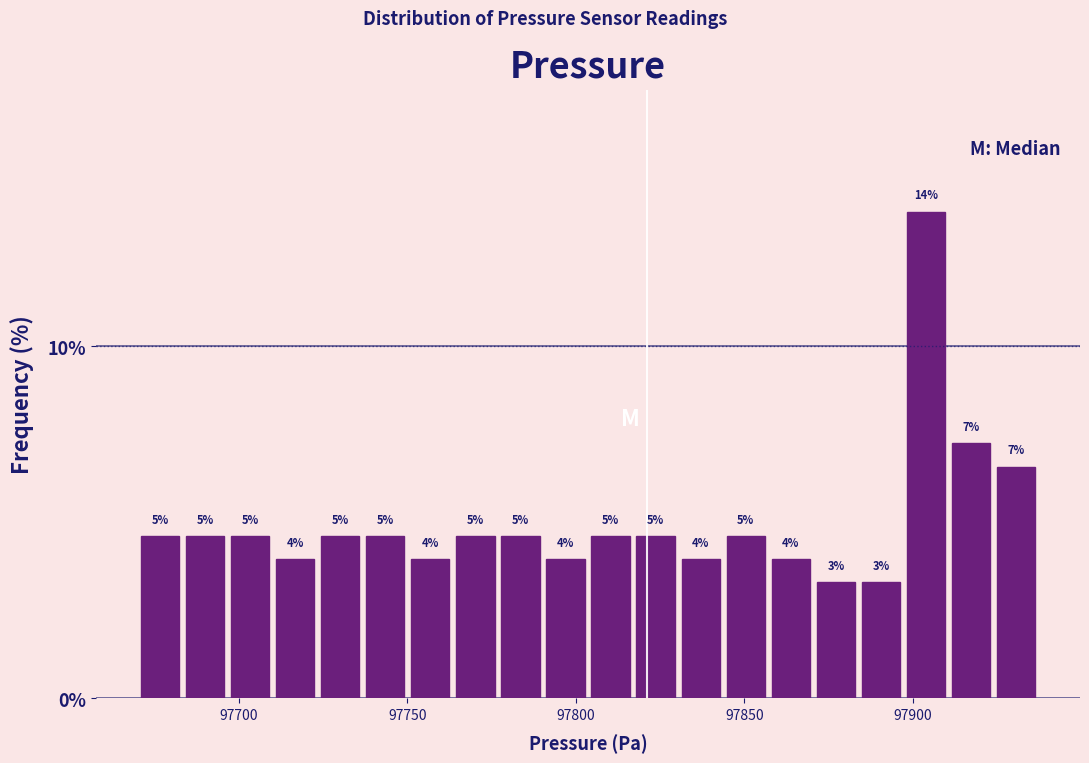

Read against the x-axis, roughly where is the centre of the tallest bar?

97905